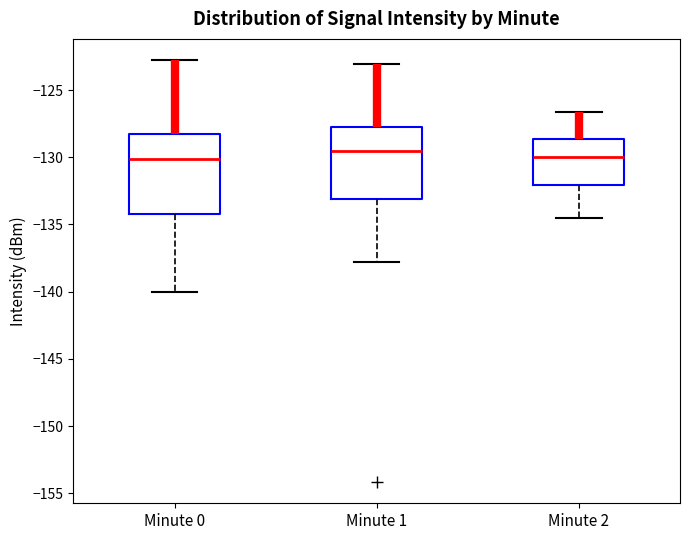

Reading left to right, transcribe this box plot: for each box, give where its median line is, the range the box spans, and where its two whiskers end, as read against the y-axis. The values are not printed on the chart, so give them approximately, as read against the axis.

Minute 0: median -130.0, box -134.0 to -128.0, whiskers -140.0 to -123.0
Minute 1: median -129.5, box -133.0 to -128.0, whiskers -138.0 to -123.0
Minute 2: median -130.0, box -132.0 to -128.5, whiskers -134.5 to -126.5